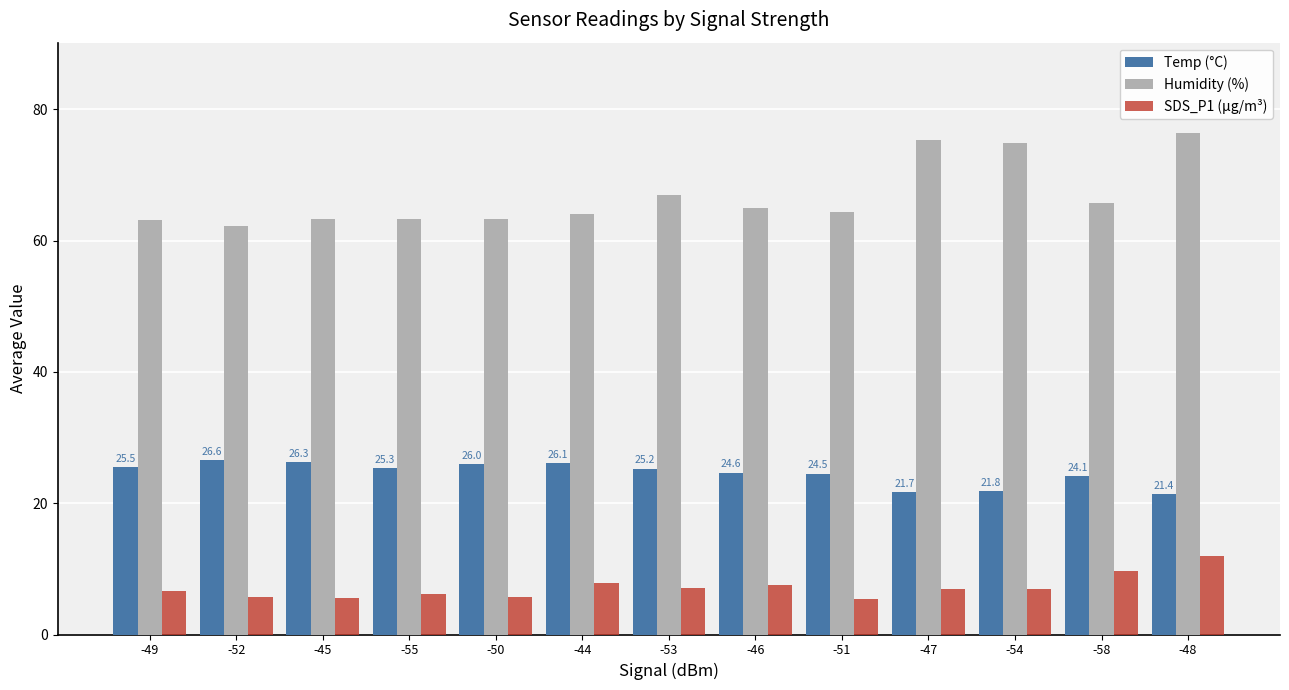

Is the value of Temp (°C) at -48 greater than the value of Humidity (%) at -52?

No